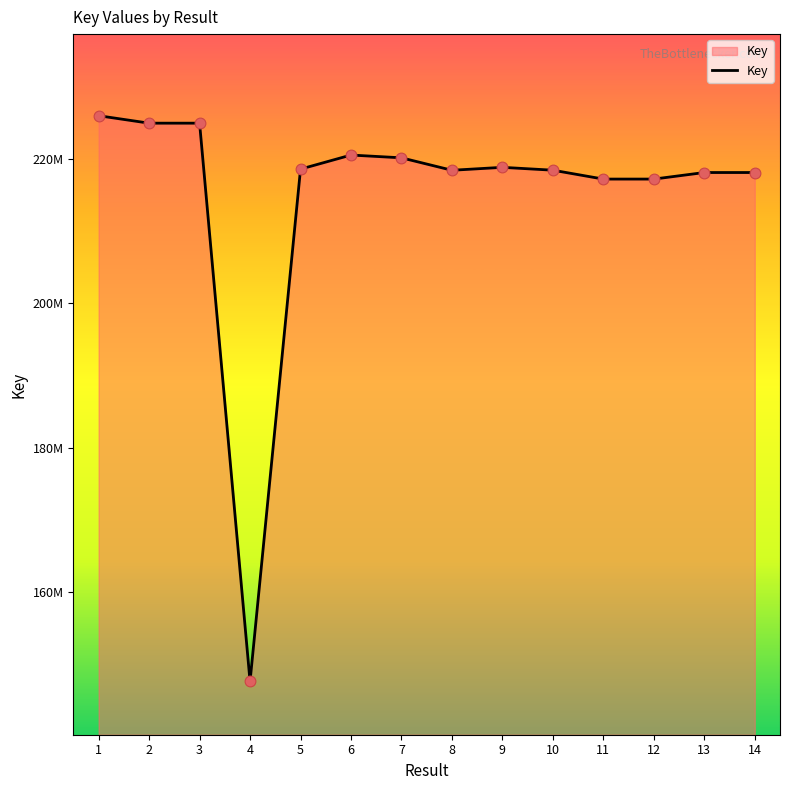

What is the ratio of the value at 9 to the value at 4?

1.5